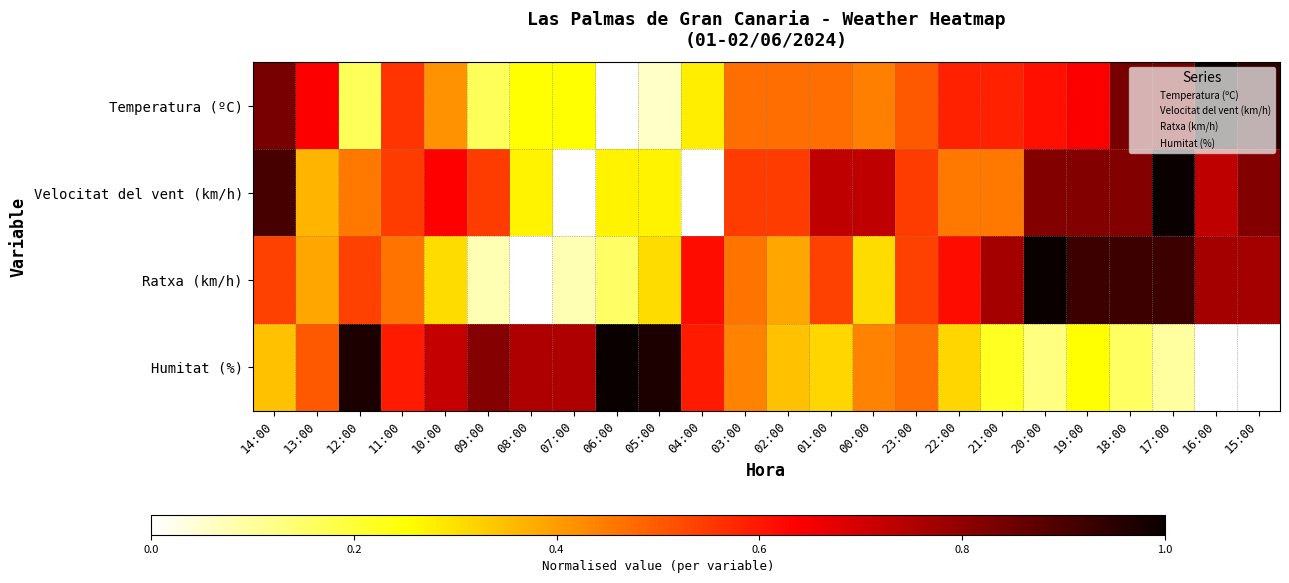

Reading left to right, transcribe all the data shown in this chart.

Temperatura (ºC): 14:00=0.8	13:00=0.6	12:00=0.2	11:00=0.6	10:00=0.4	09:00=0.2	08:00=0.3	07:00=0.3	06:00=0.0	05:00=0.1	04:00=0.3	03:00=0.5	02:00=0.5	01:00=0.5	00:00=0.4	23:00=0.5	22:00=0.6	21:00=0.6	20:00=0.6	19:00=0.6	18:00=0.8	17:00=0.8	16:00=1.0	15:00=0.9
Velocitat del vent (km/h): 14:00=0.9	13:00=0.4	12:00=0.5	11:00=0.5	10:00=0.6	09:00=0.5	08:00=0.3	07:00=0.0	06:00=0.3	05:00=0.3	04:00=0.0	03:00=0.5	02:00=0.5	01:00=0.7	00:00=0.7	23:00=0.5	22:00=0.5	21:00=0.5	20:00=0.8	19:00=0.8	18:00=0.8	17:00=1.0	16:00=0.7	15:00=0.8
Ratxa (km/h): 14:00=0.5	13:00=0.4	12:00=0.5	11:00=0.5	10:00=0.3	09:00=0.1	08:00=0.0	07:00=0.1	06:00=0.2	05:00=0.3	04:00=0.6	03:00=0.5	02:00=0.4	01:00=0.5	00:00=0.3	23:00=0.5	22:00=0.6	21:00=0.8	20:00=1.0	19:00=0.9	18:00=0.9	17:00=0.9	16:00=0.8	15:00=0.8
Humitat (%): 14:00=0.3	13:00=0.5	12:00=1.0	11:00=0.6	10:00=0.7	09:00=0.8	08:00=0.8	07:00=0.8	06:00=1.0	05:00=1.0	04:00=0.6	03:00=0.4	02:00=0.3	01:00=0.3	00:00=0.4	23:00=0.5	22:00=0.3	21:00=0.2	20:00=0.1	19:00=0.2	18:00=0.2	17:00=0.1	16:00=0.0	15:00=0.0